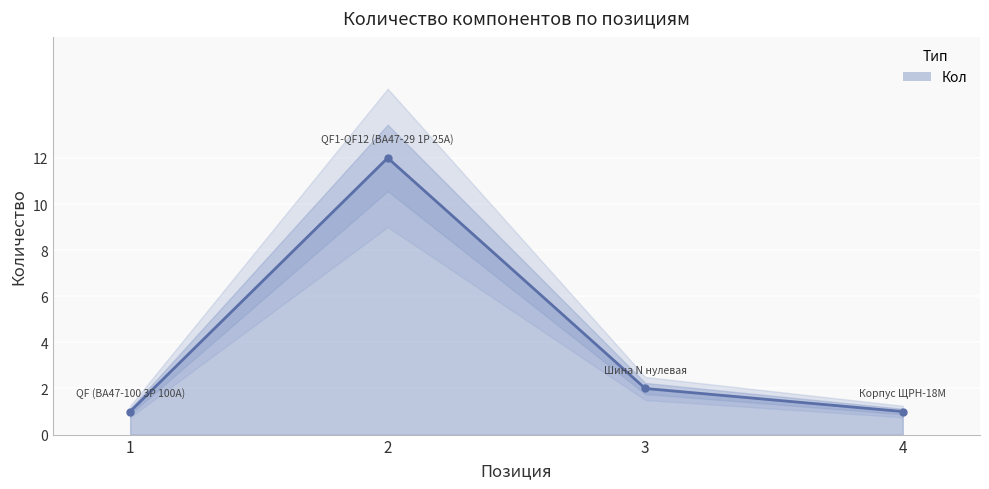

How many data points are above 2?

1